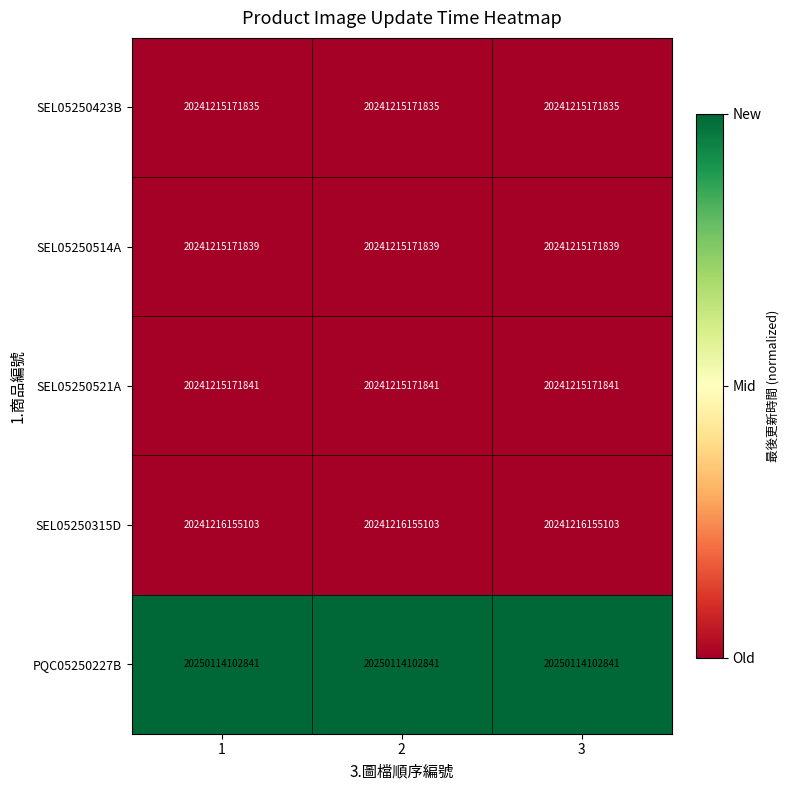

How many categories are shown in the chart?

3